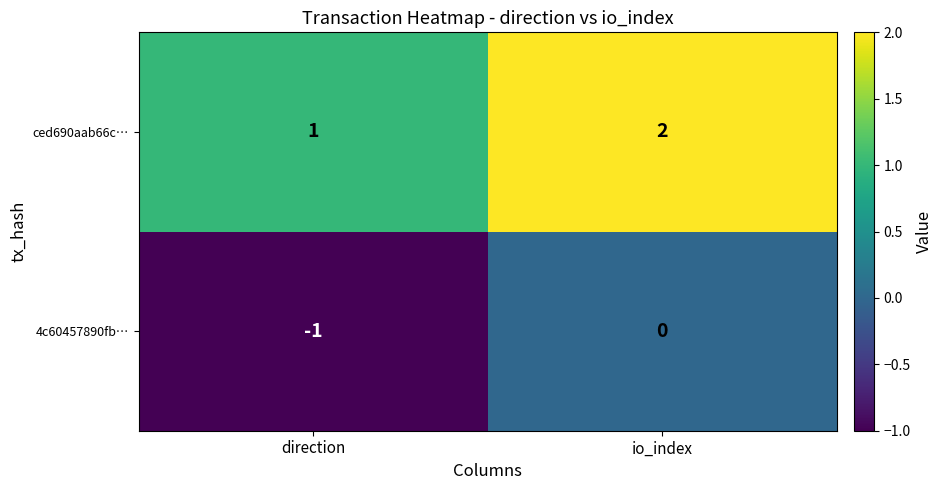

At which label is ced690aab66c… closest to 1?

direction